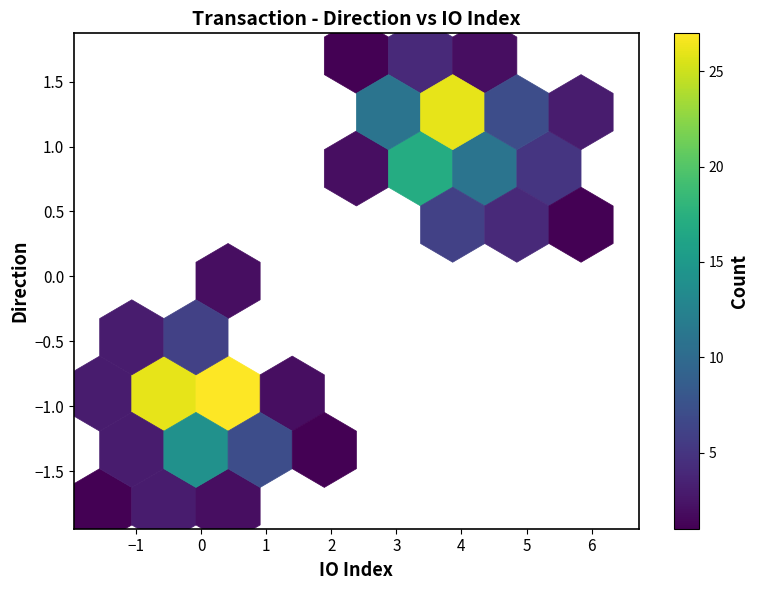

List the coordinates of all points as (Y, X) pairs, reading left to right.

(-1, 0)  (1, 4)